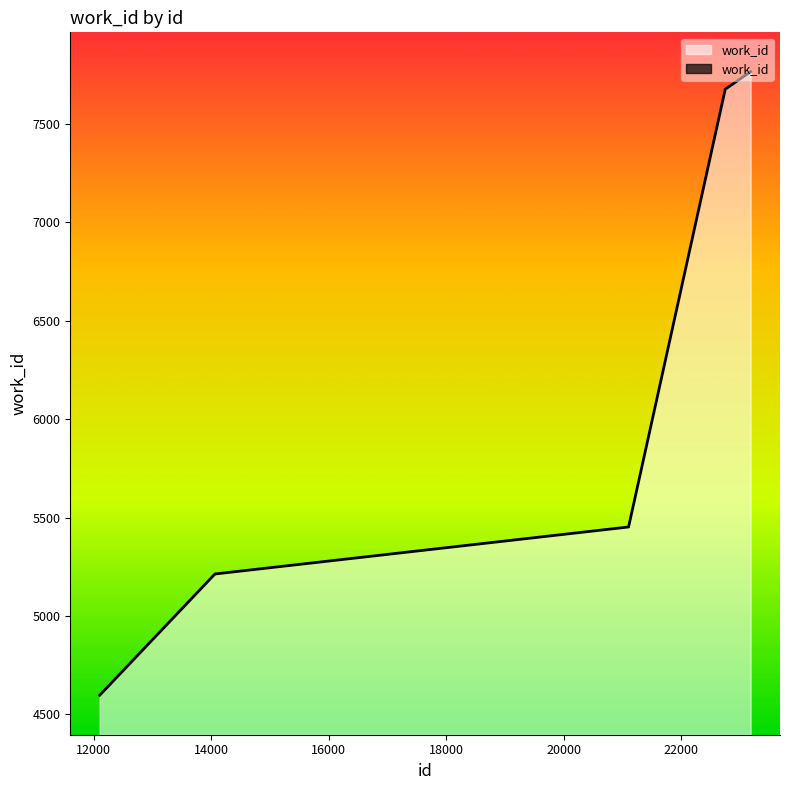

At which label does the data first exceed 5214?

21107